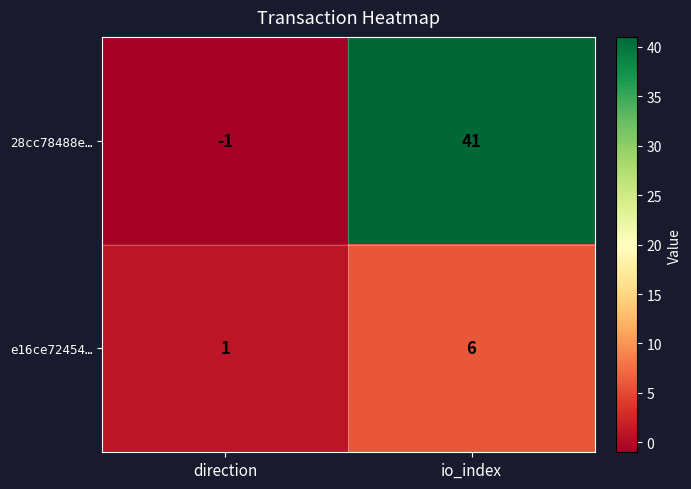

Rank the series by their average value, from lowest to highest.

e16ce72454…, 28cc78488e…